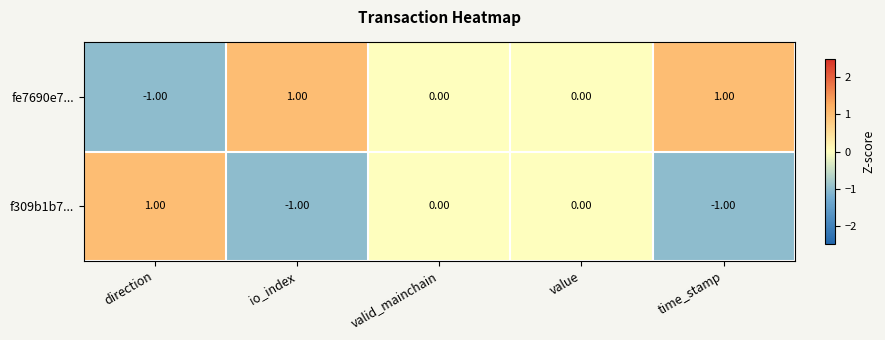

Which series has the largest total across all categories?

fe7690e7...